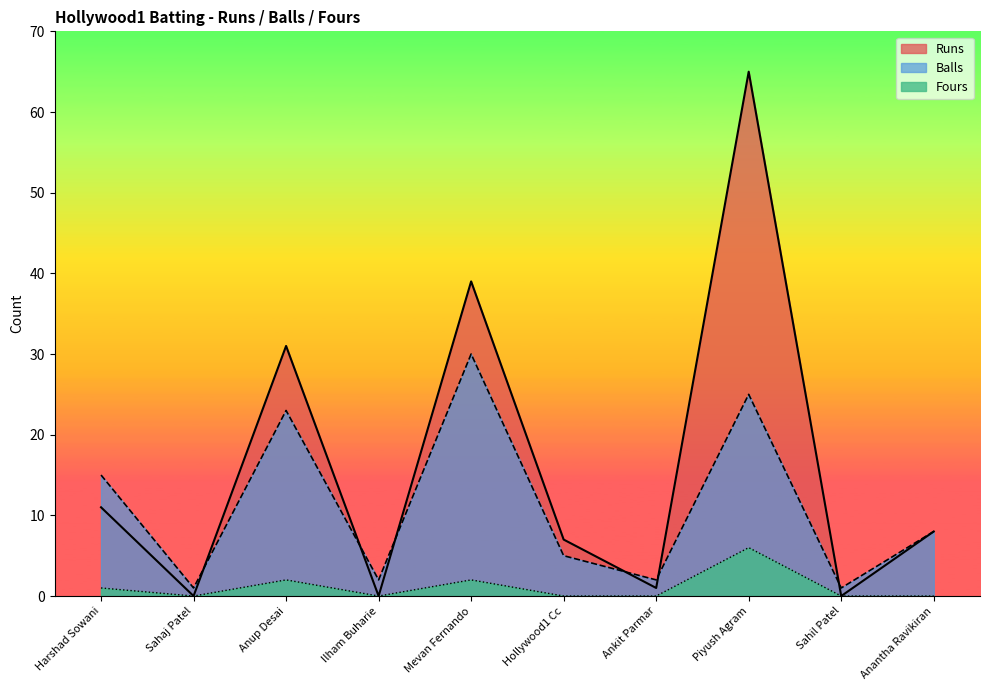

Does the chart have visible grid lines?

No